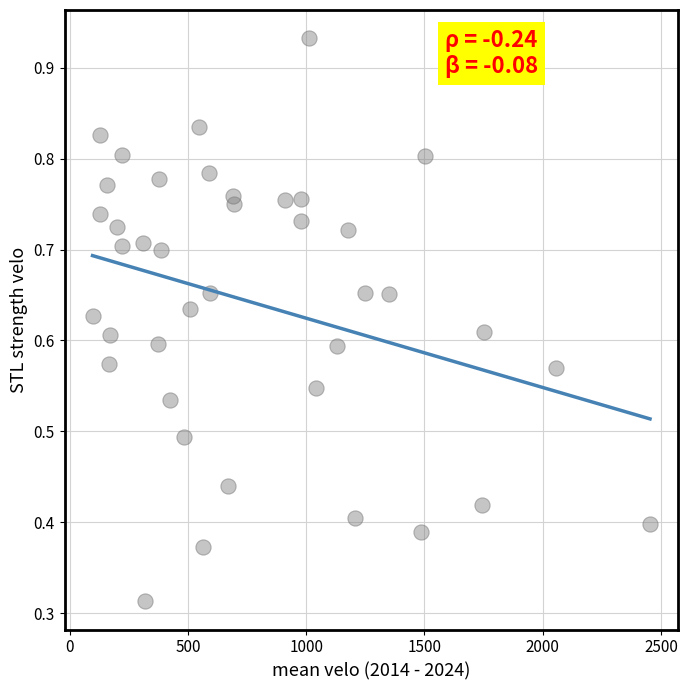

What is the range of X values (max minus min)?

2355.8